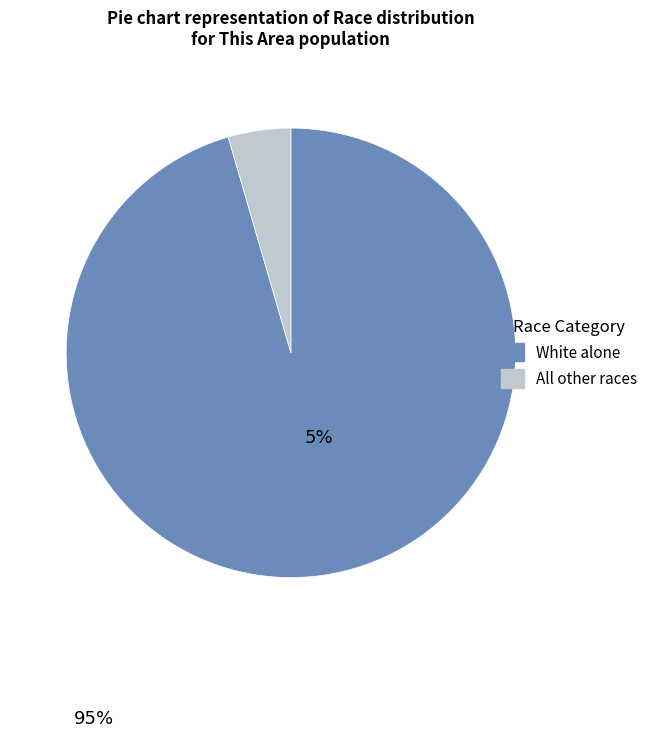

Does any single category account for the majority?

Yes